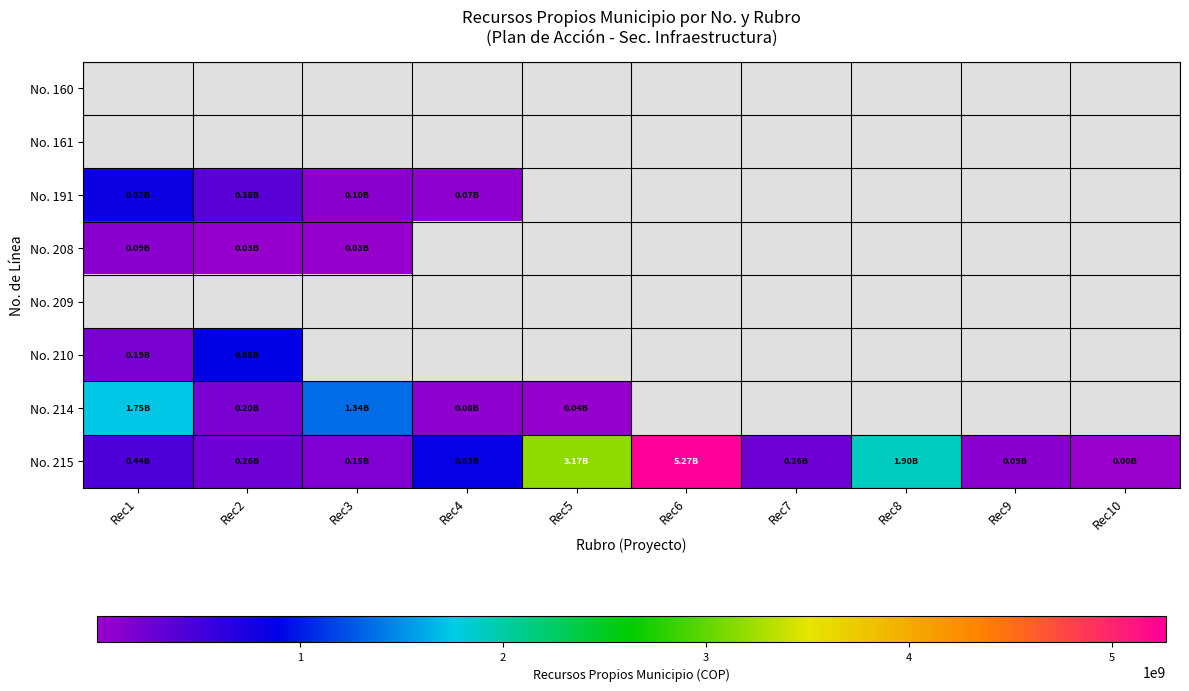

Which series changed the most between Rec2 and Rec3?

No. 214